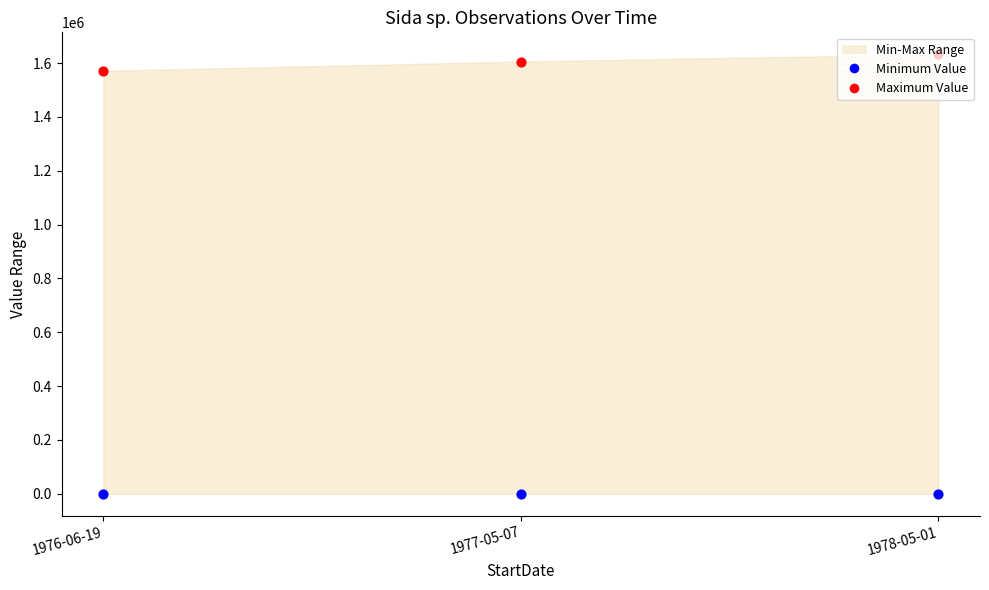

Which series has the largest total across all categories?

Maximum Value